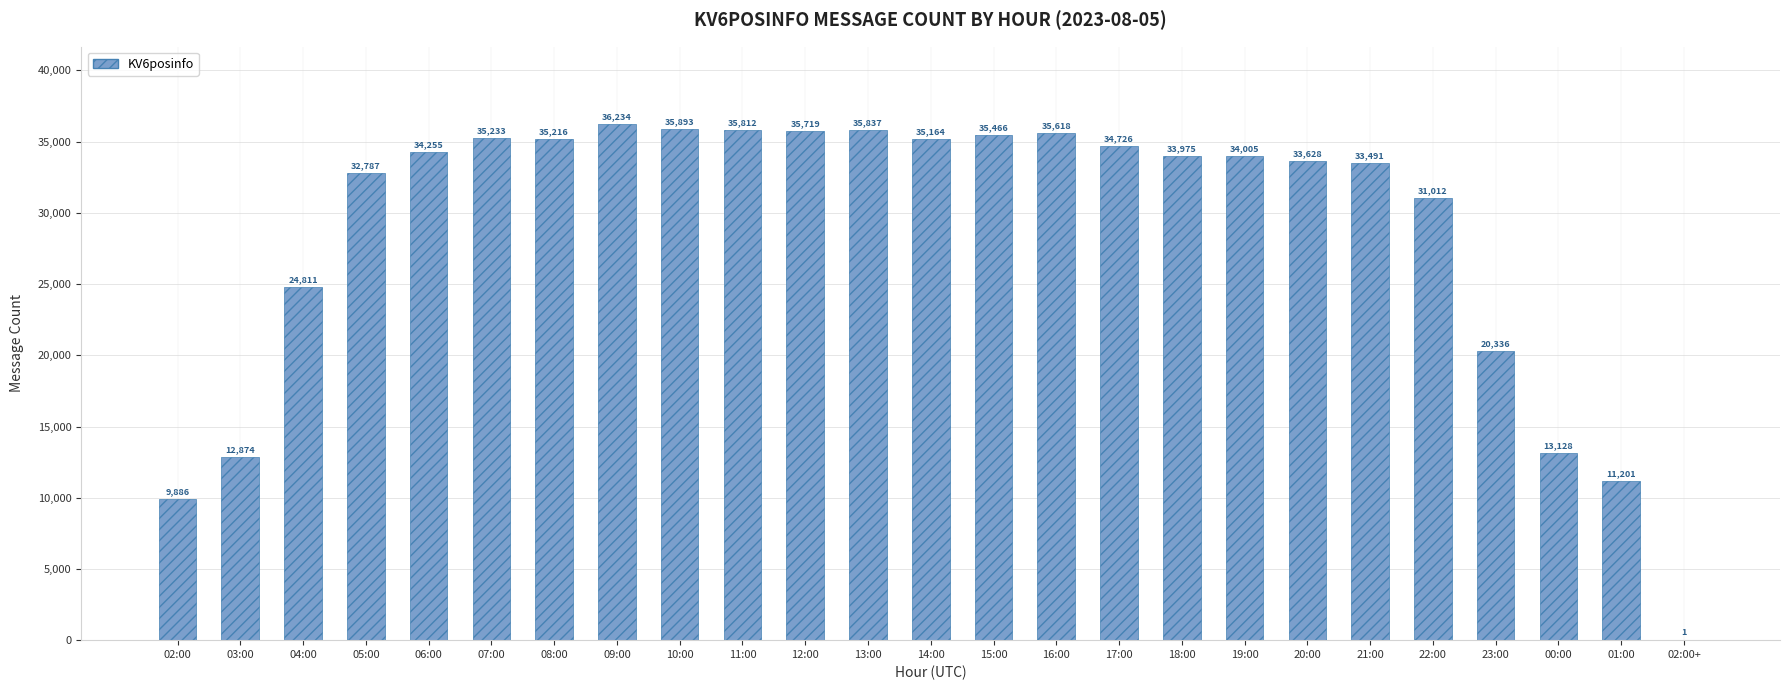

At which label is the value closest to 18117?

23:00